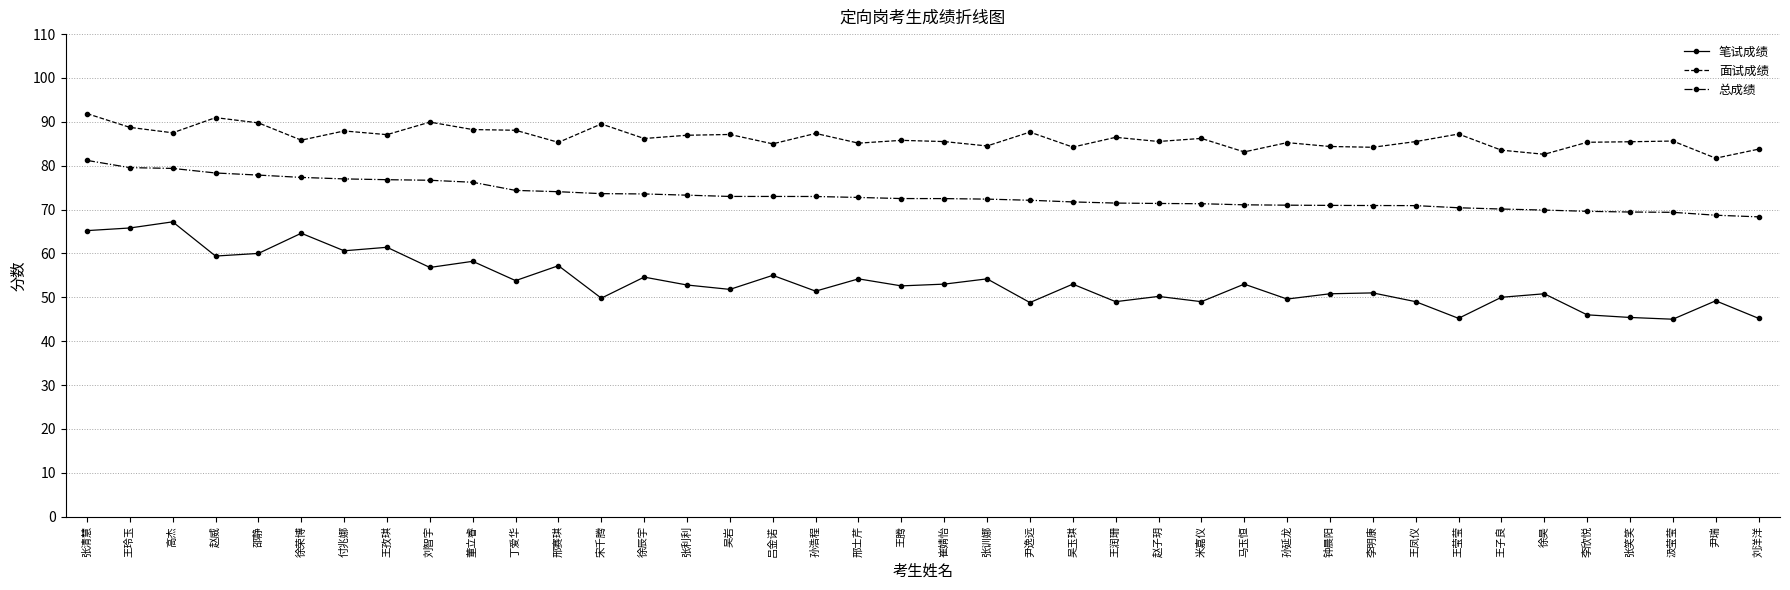

At 吴岩, list the series in order from smallest to largest.

笔试成绩, 总成绩, 面试成绩